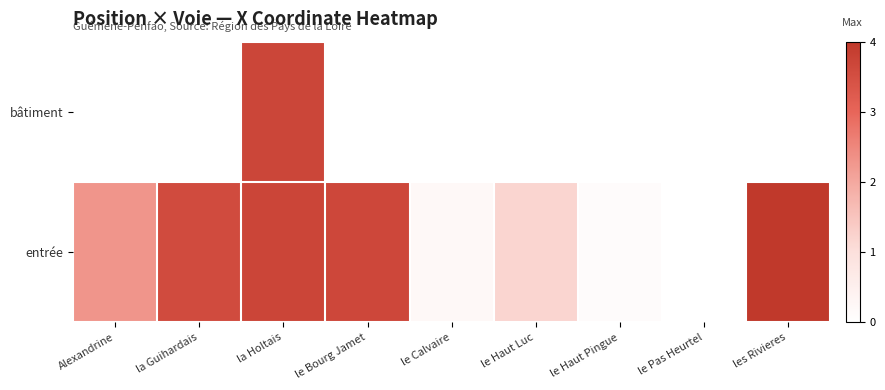

At which category does the chart reach its peak across all series?

les Rivieres